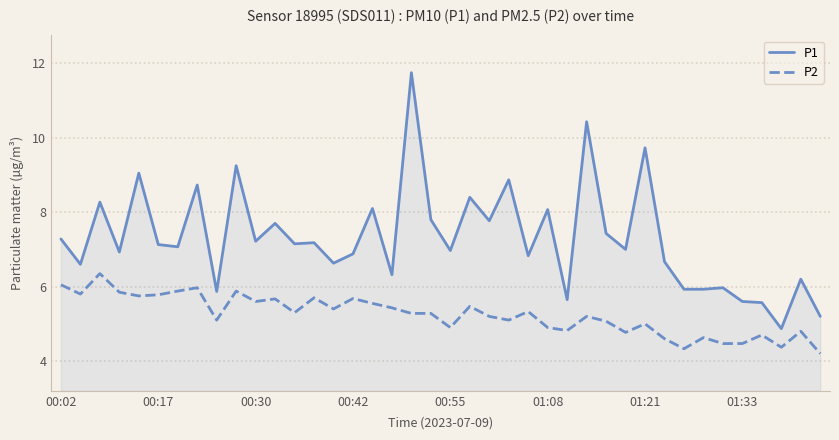

Which series has the widest spread of values?

P1